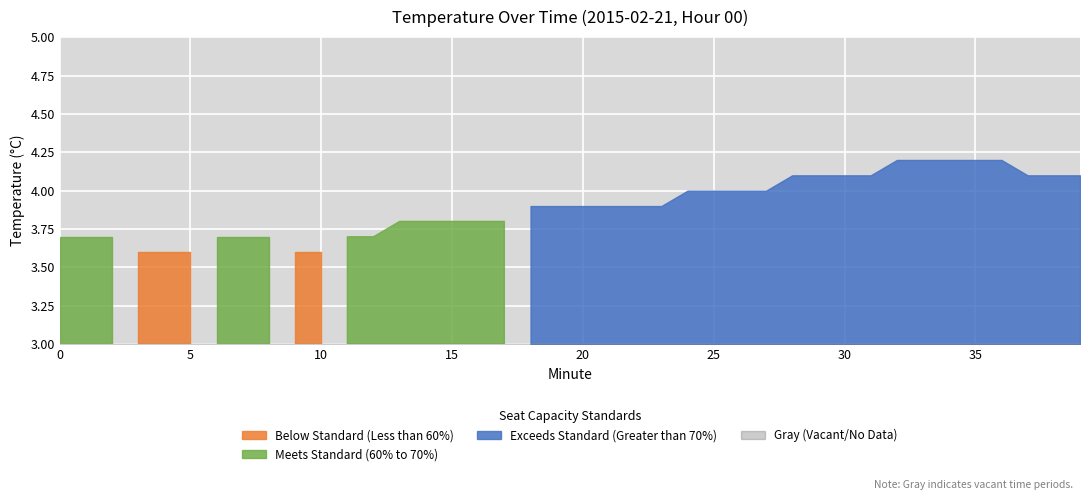

Is it true that the value at 35 is 4.2?

True